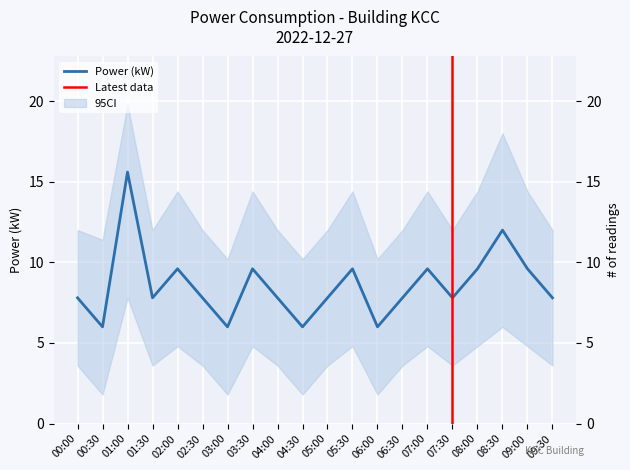

List the labels in order of value, largest first.

01:00, 08:30, 02:00, 03:30, 05:30, 07:00, 08:00, 09:00, 00:00, 01:30, 02:30, 04:00, 05:00, 06:30, 07:30, 09:30, 00:30, 03:00, 04:30, 06:00